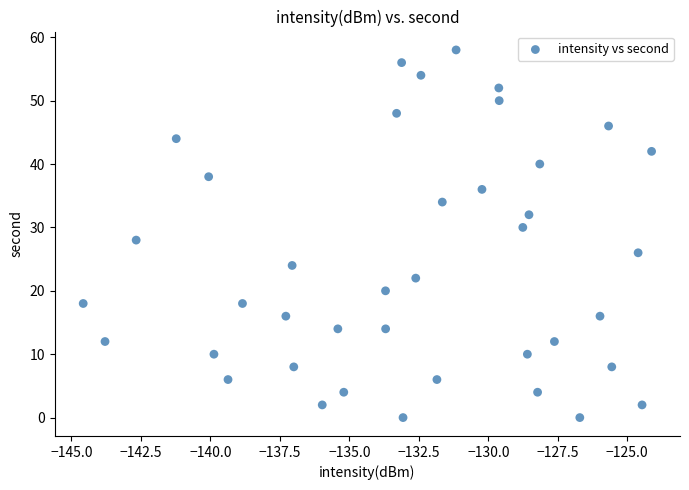

What is the range of Y values (max minus min)?

58